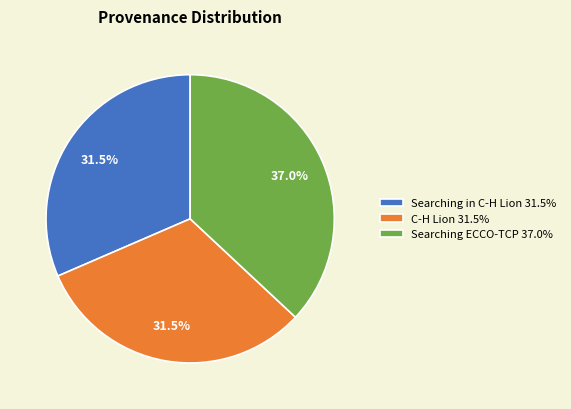

What percentage is the Searching ECCO-TCP slice, to the nearest percent?

37%